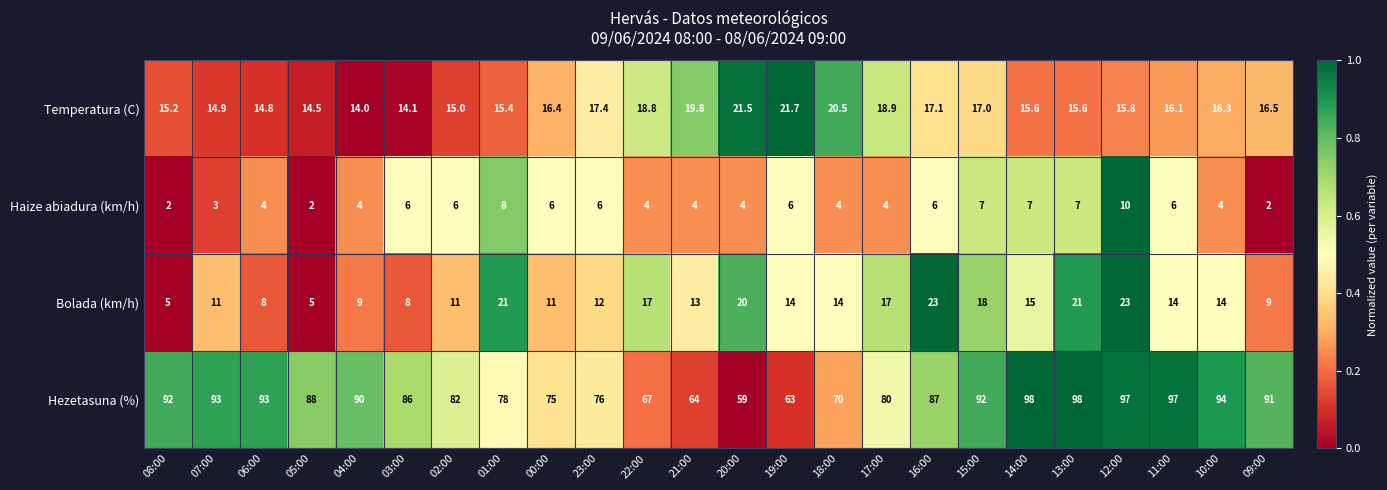

What is the sum of the Haize abiadura (km/h) values at 15:00 and 20:00?

11.0